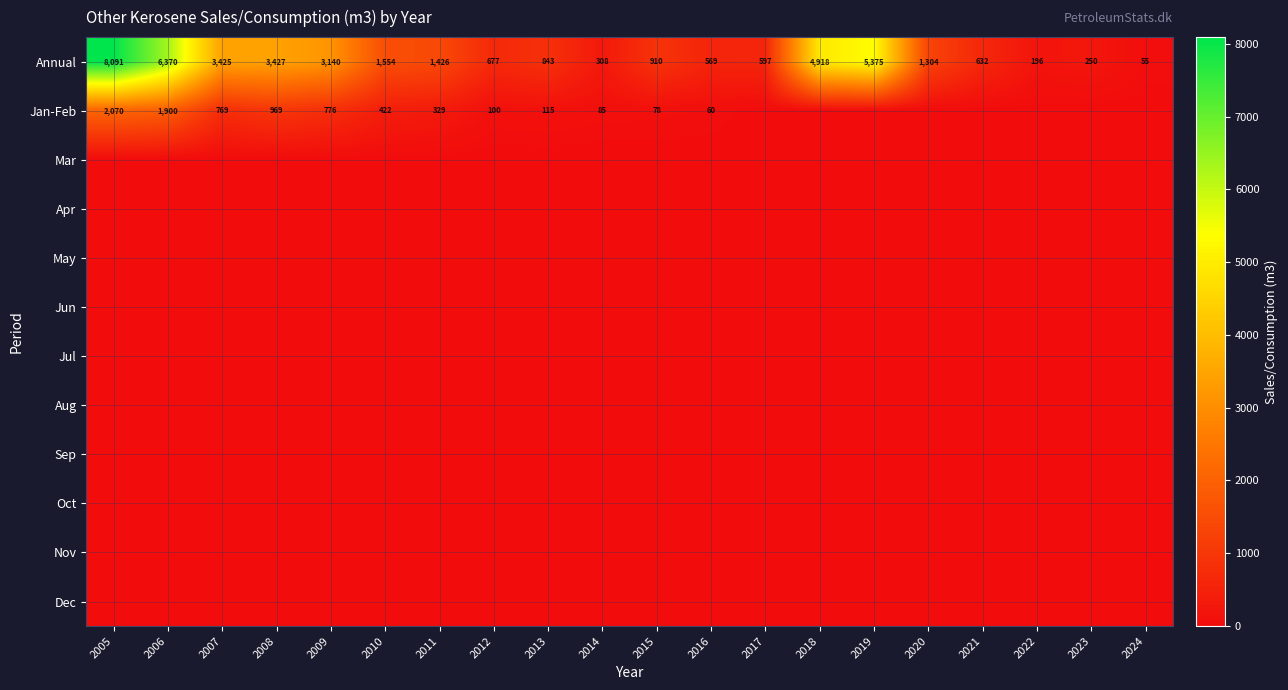

At how many categories does at least one series exceed 462?

16